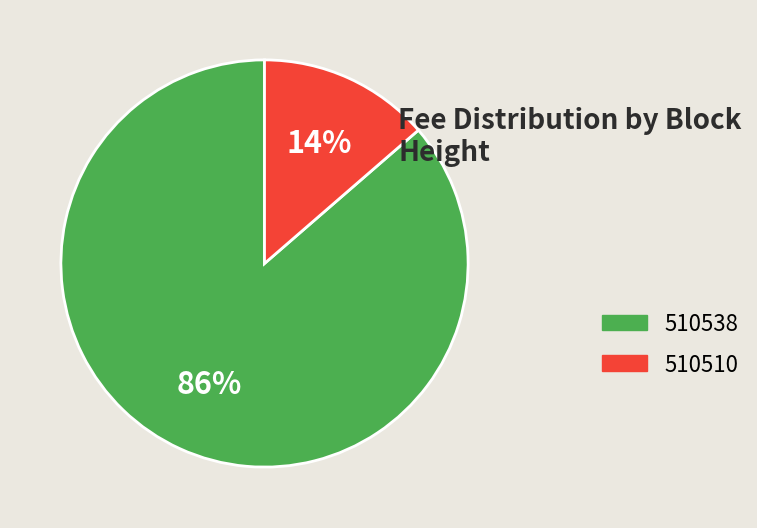

Is the sum of 510538 and 510510 greater than half?

Yes